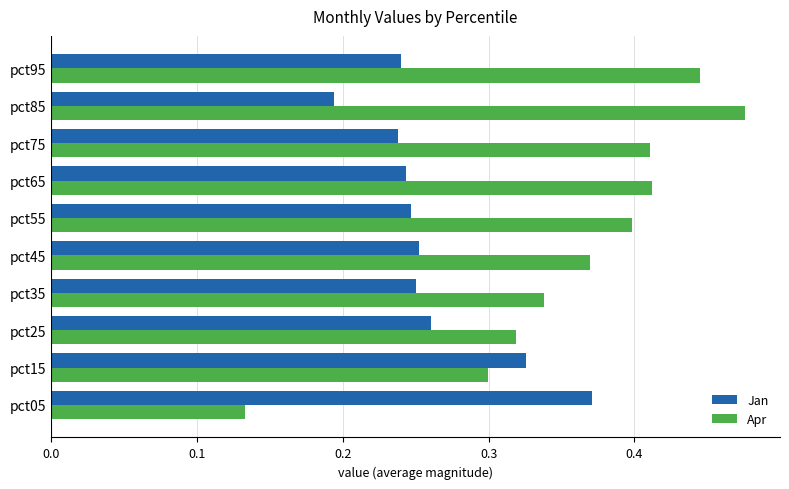

Which category has the highest value across all series?

pct85